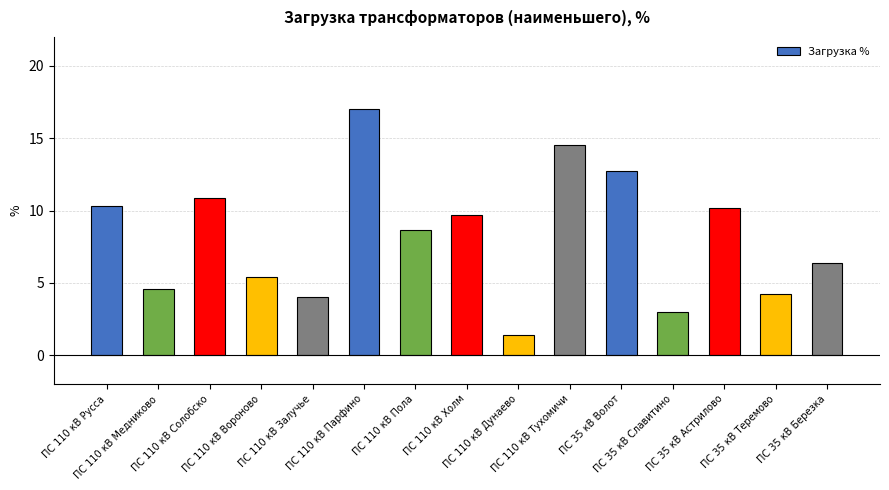

Reading left to right, list all the values displayed in this chart.

10.3	4.6	10.9	5.4	4.0	17.0	8.6	9.7	1.4	14.5	12.7	3.0	10.2	4.2	6.4